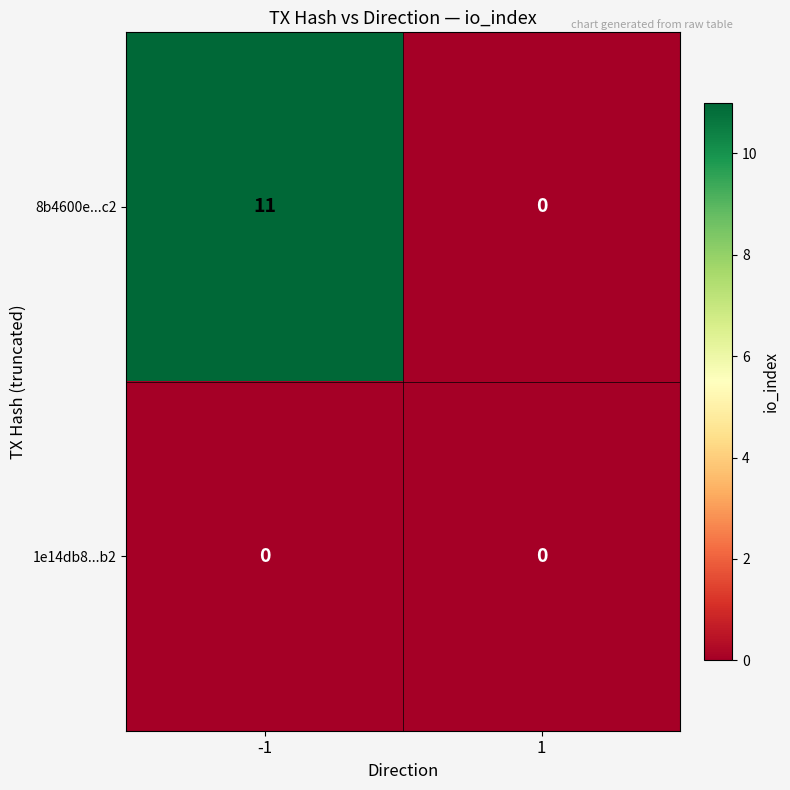

What is the sum of all 8b4600e...c2 values?

11